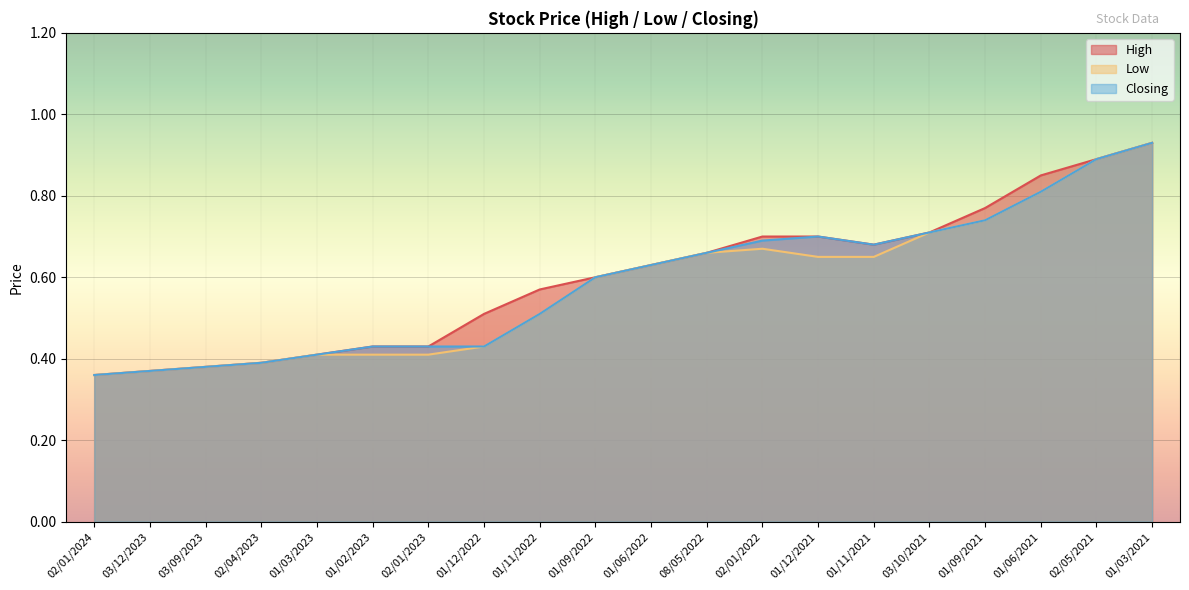

What is the maximum value for Low?

0.9